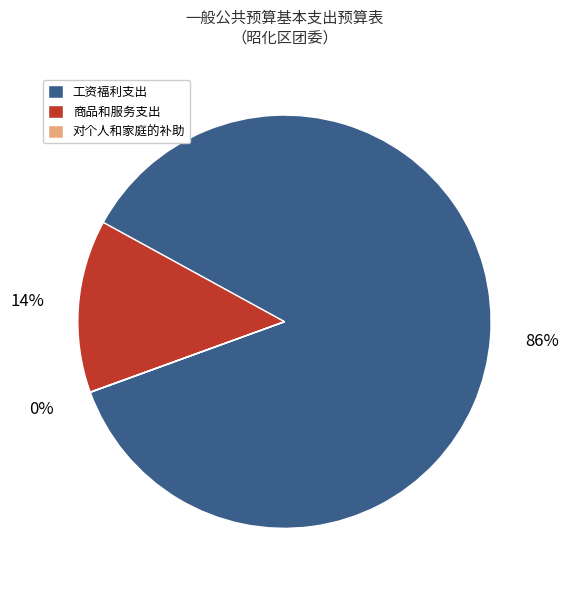

Which category has the biggest portion of the pie?

工资福利支出